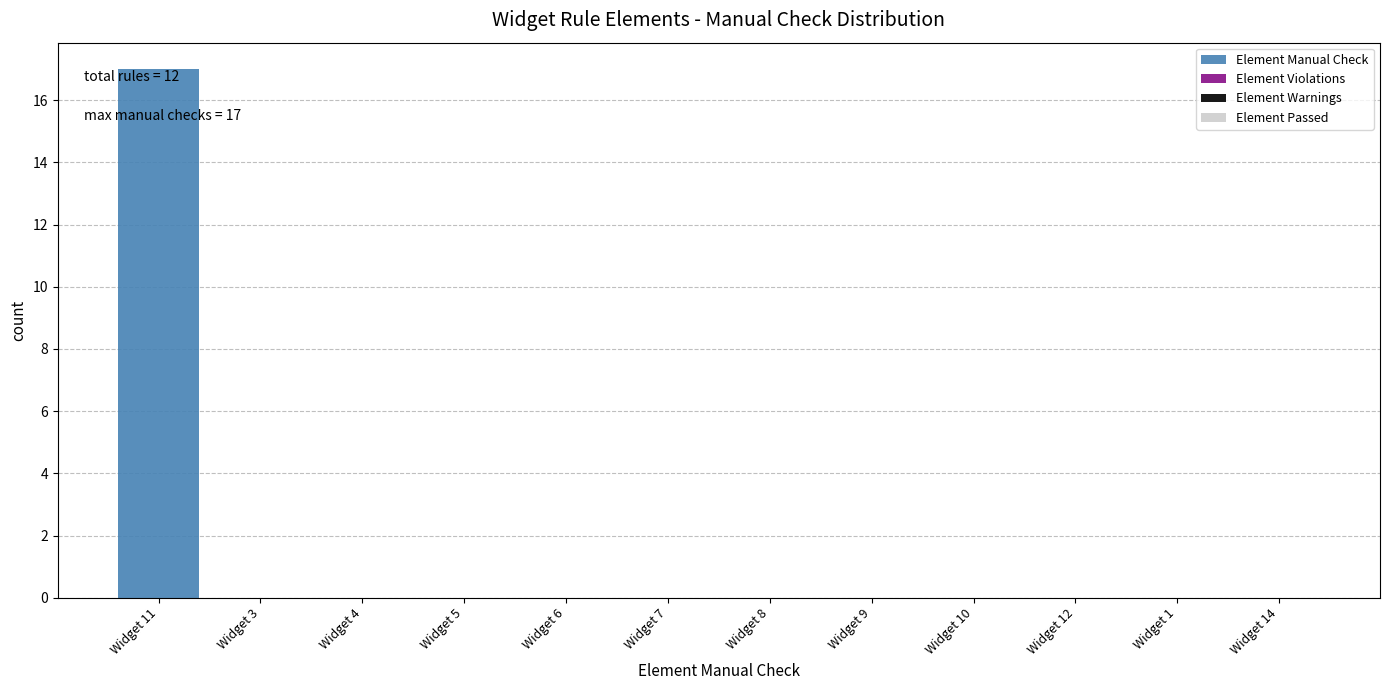

Reading left to right, transcribe all the data shown in this chart.

Widget 11=17	Widget 3=0	Widget 4=0	Widget 5=0	Widget 6=0	Widget 7=0	Widget 8=0	Widget 9=0	Widget 10=0	Widget 12=0	Widget 1=0	Widget 14=0